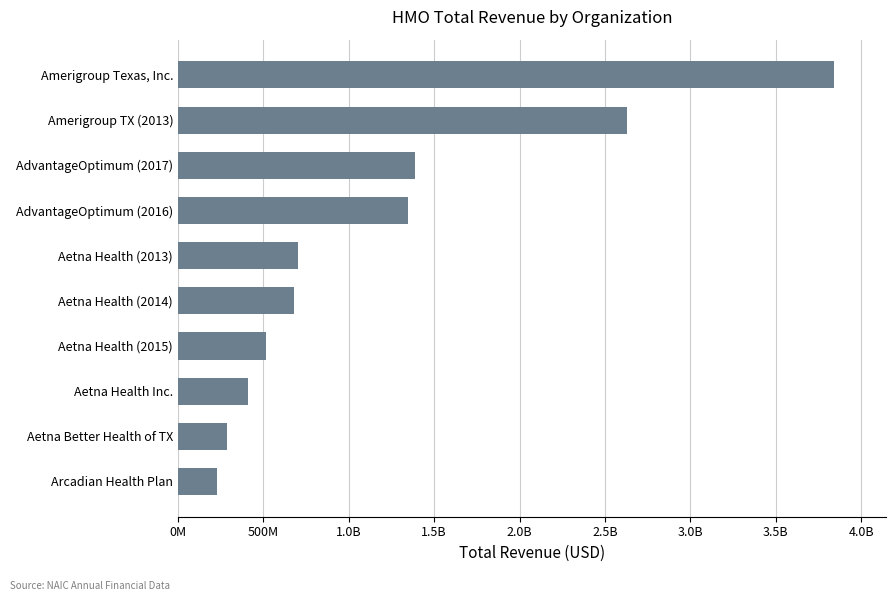

Are the bars grouped side by side (vs. stacked)?

No